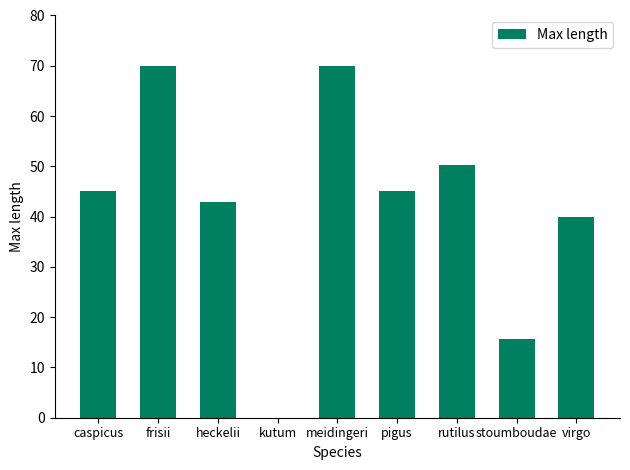

How many series are shown in this chart?

1